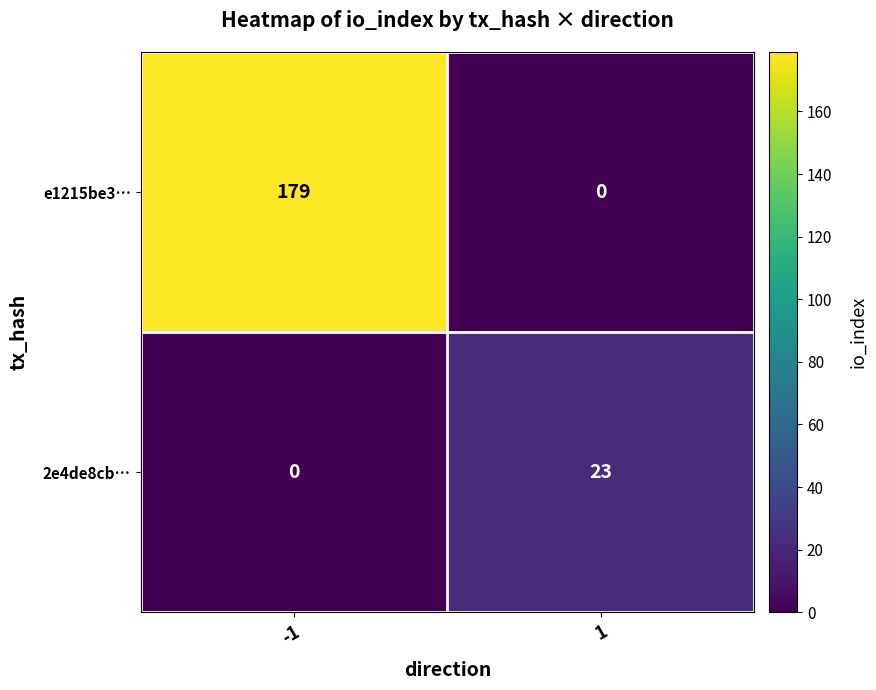

Which has a higher value, 1 or -1?

-1